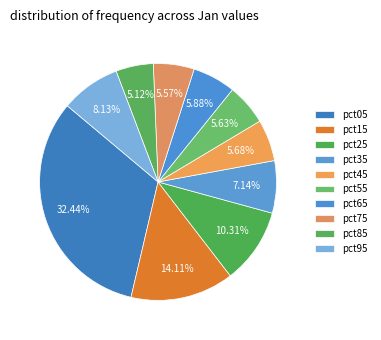

Which slice is the smallest?

pct85